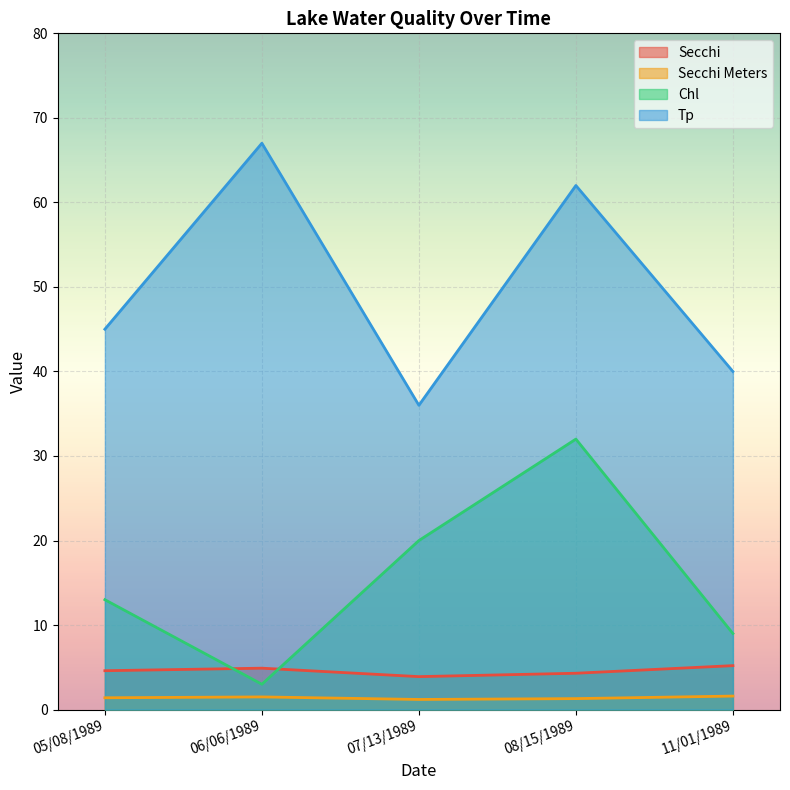

Where is the first local minimum for Secchi Meters?

07/13/1989